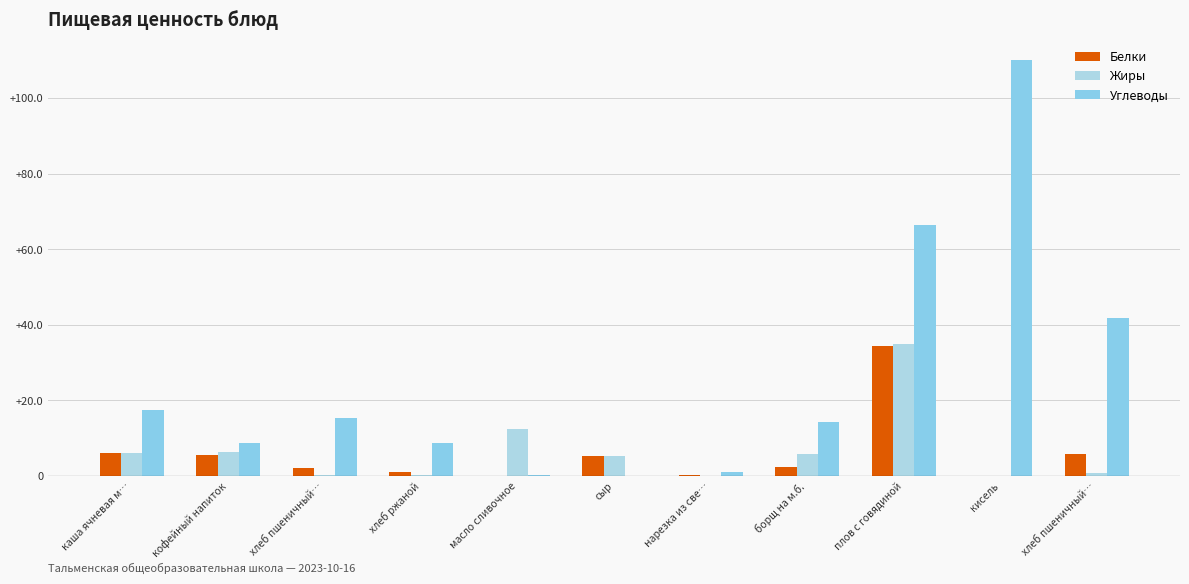

What is the sum of the Жиры values at сыр and хлеб пшеничный…?

5.7